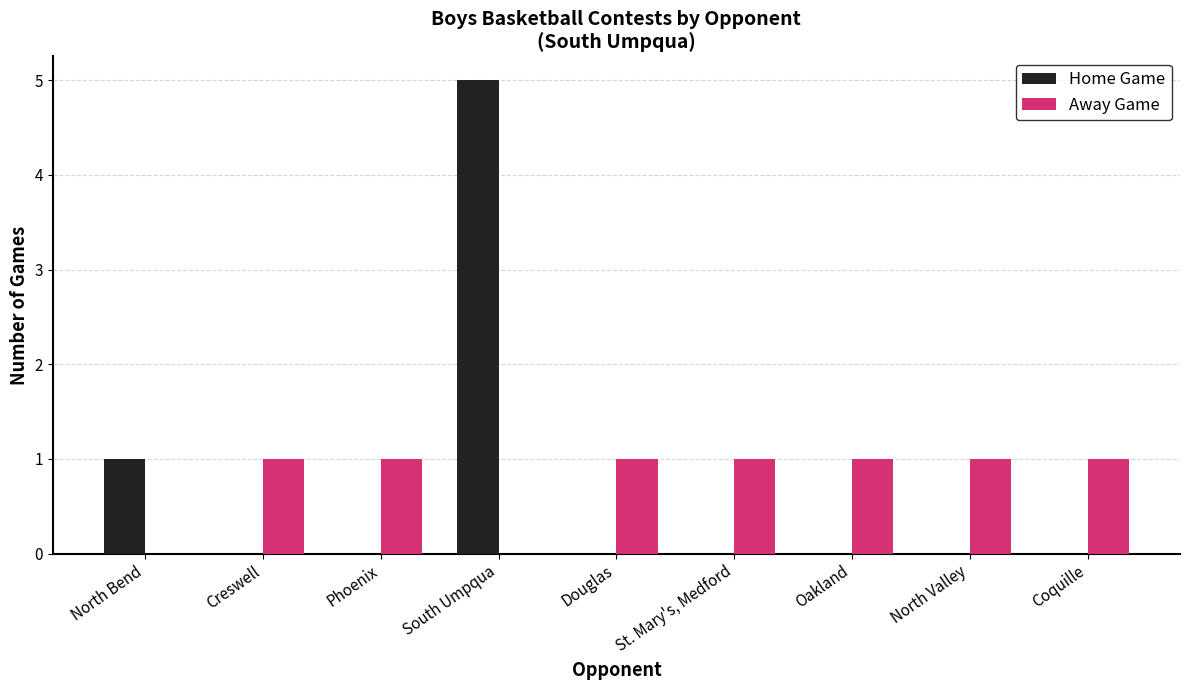

Is it true that Away Game equals 1 at St. Mary's, Medford?

True